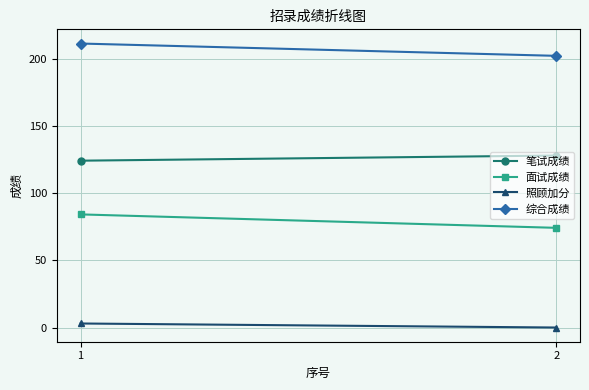

What is the total value across all series at 1?

422.8